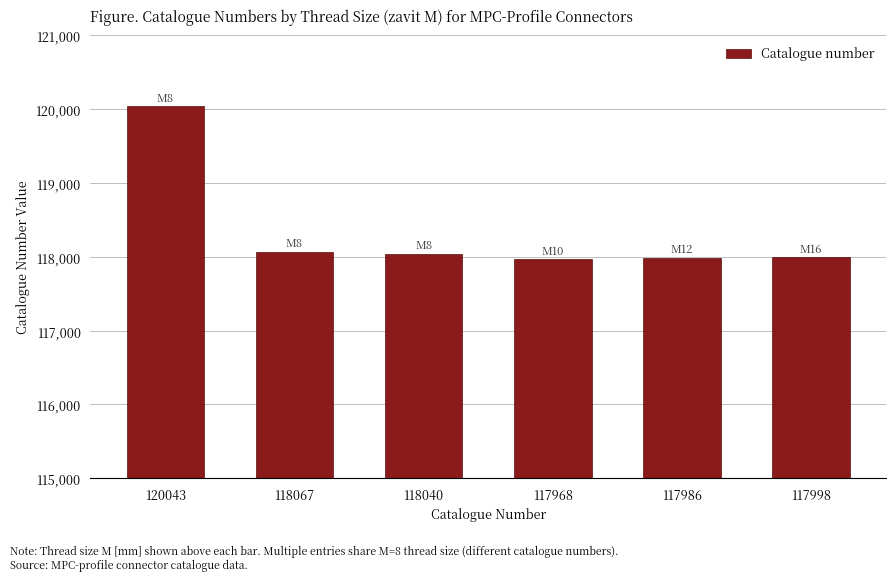

What is the average value?

118350